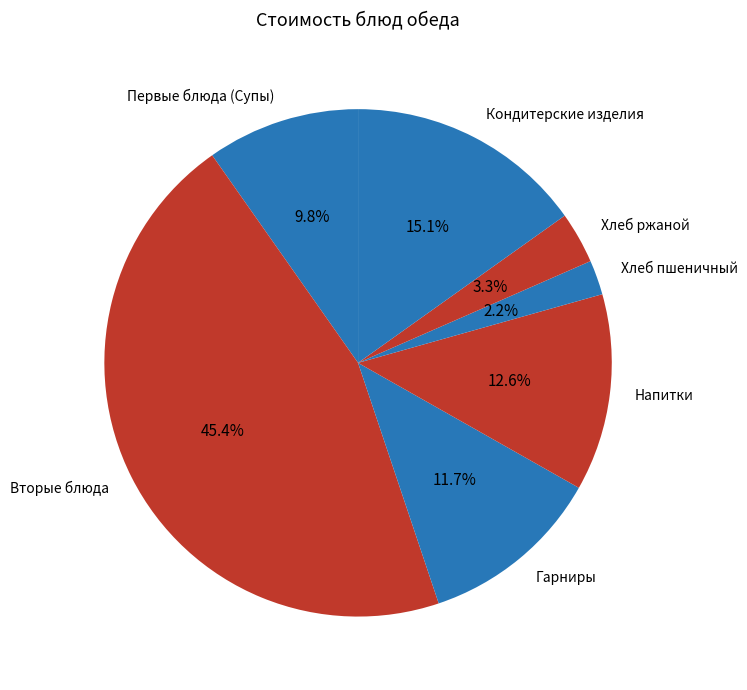

Is there any slice that represents more than half of the pie?

No